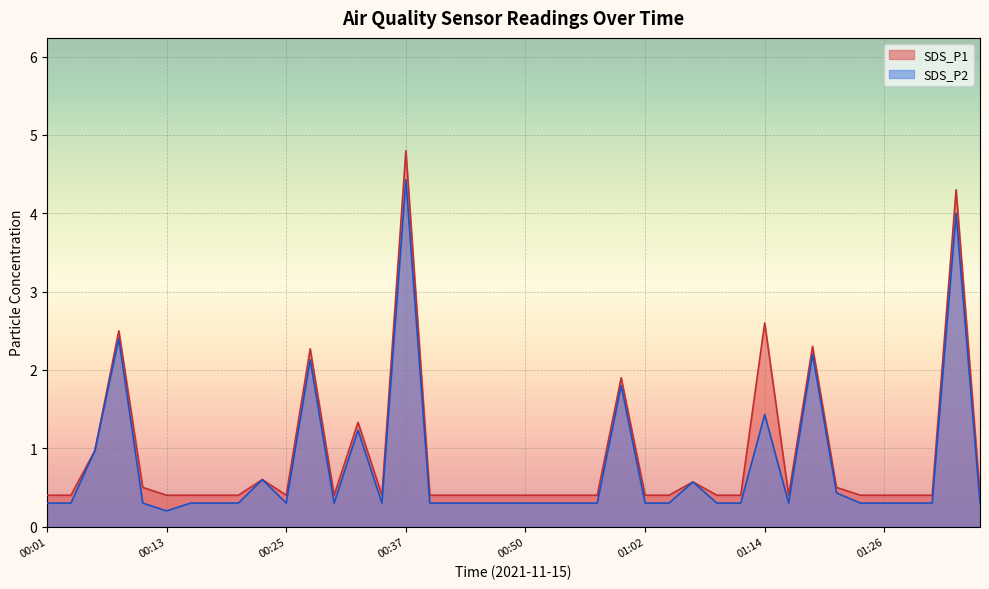

Reading left to right, extract all data points from this chart.

SDS_P1: 0.4	0.4	1.0	2.5	0.5	0.4	0.4	0.4	0.4	0.6	0.4	2.3	0.4	1.3	0.4	4.8	0.4	0.4	0.4	0.4	0.4	0.4	0.4	0.4	1.9	0.4	0.4	0.6	0.4	0.4	2.6	0.4	2.3	0.5	0.4	0.4	0.4	0.4	4.3	0.4
SDS_P2: 0.3	0.3	1.0	2.4	0.3	0.2	0.3	0.3	0.3	0.6	0.3	2.1	0.3	1.2	0.3	4.4	0.3	0.3	0.3	0.3	0.3	0.3	0.3	0.3	1.8	0.3	0.3	0.6	0.3	0.3	1.4	0.3	2.2	0.4	0.3	0.3	0.3	0.3	4.0	0.3